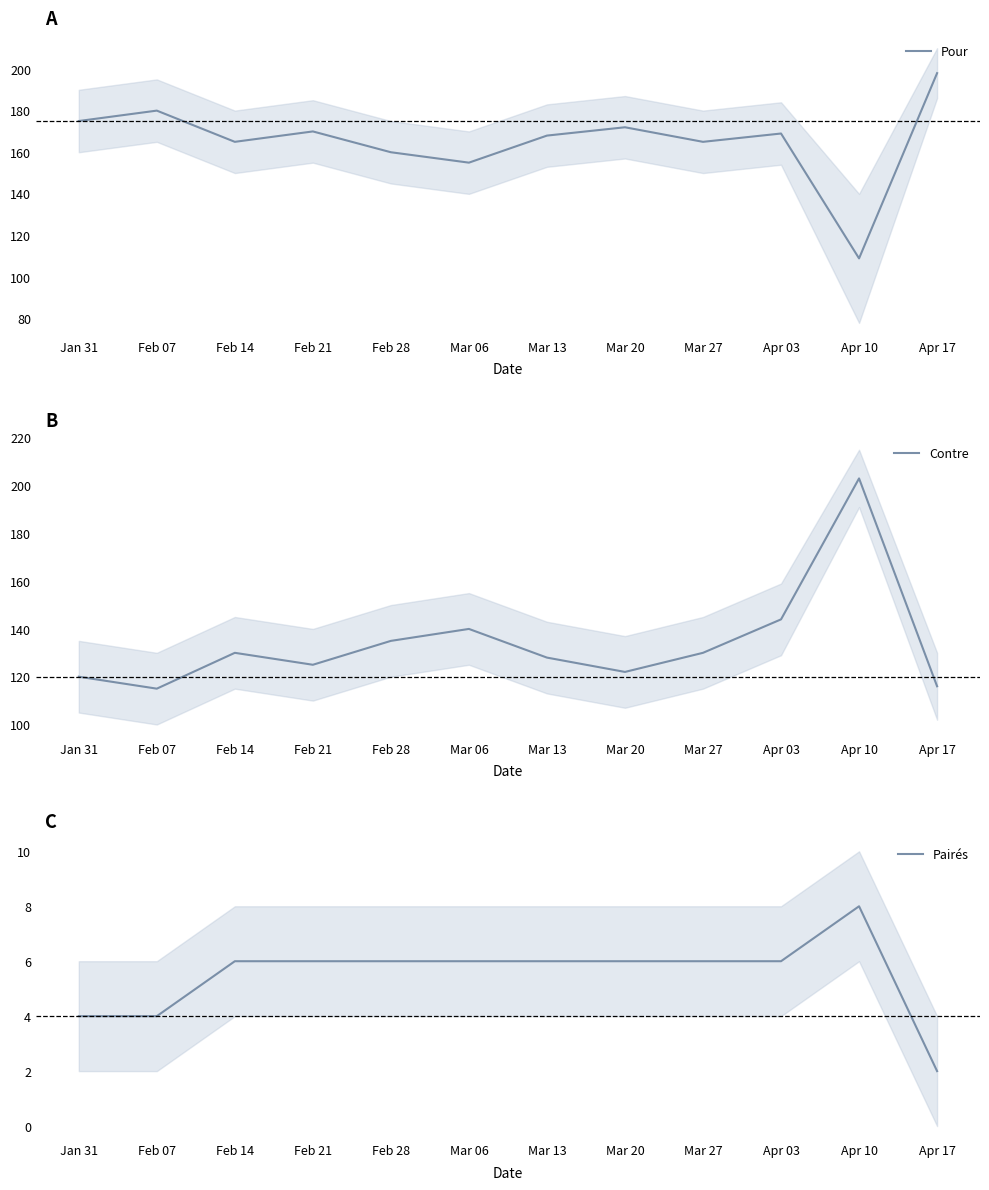

What is the sum of the Contre values at Apr 03 and Apr 17?

260